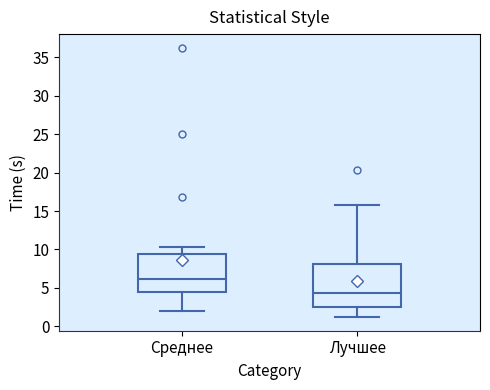

Which box has the lowest median line?

Лучшее